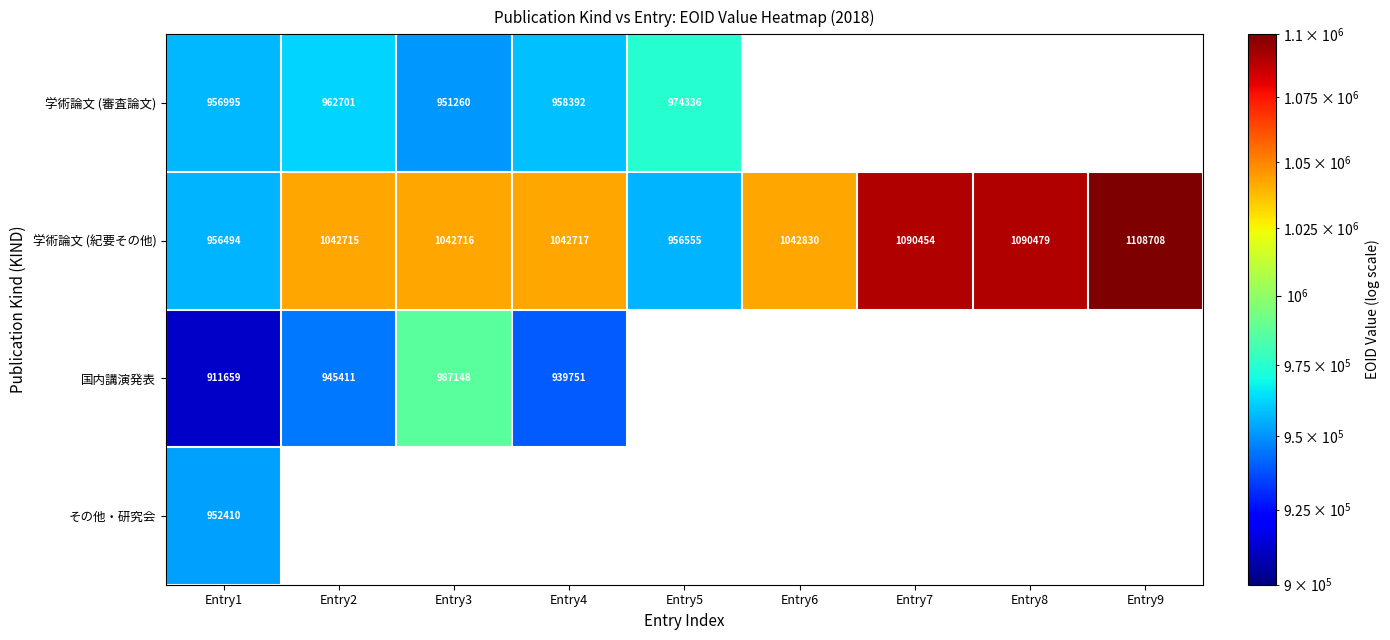

Between Entry6 and Entry2, which is larger?

Entry2